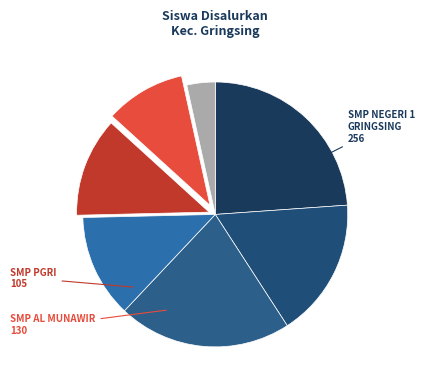

Which category has the smallest portion of the pie?

PKBM PELANGI